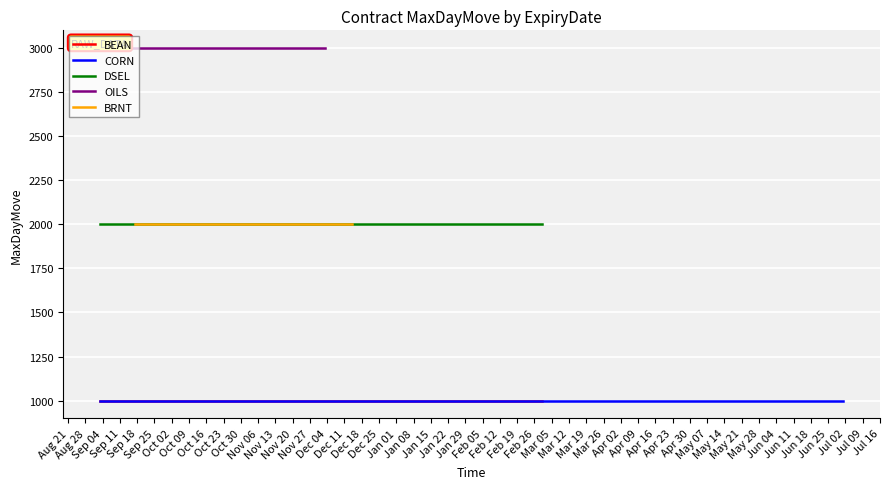

At which label does the data first exceed 2000?

2018-09-03